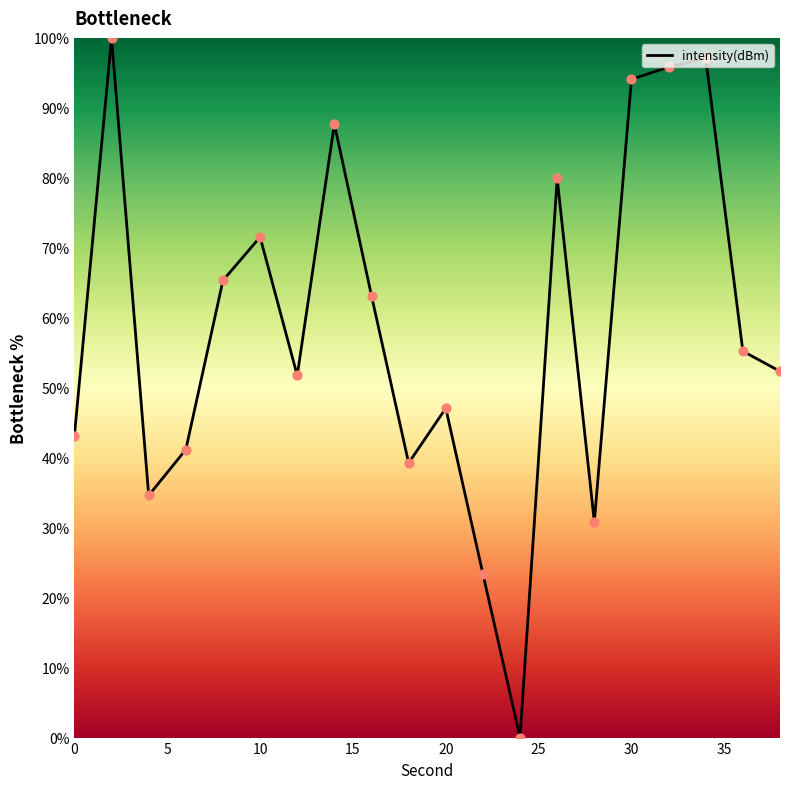

What is the greatest value displayed?

100.0